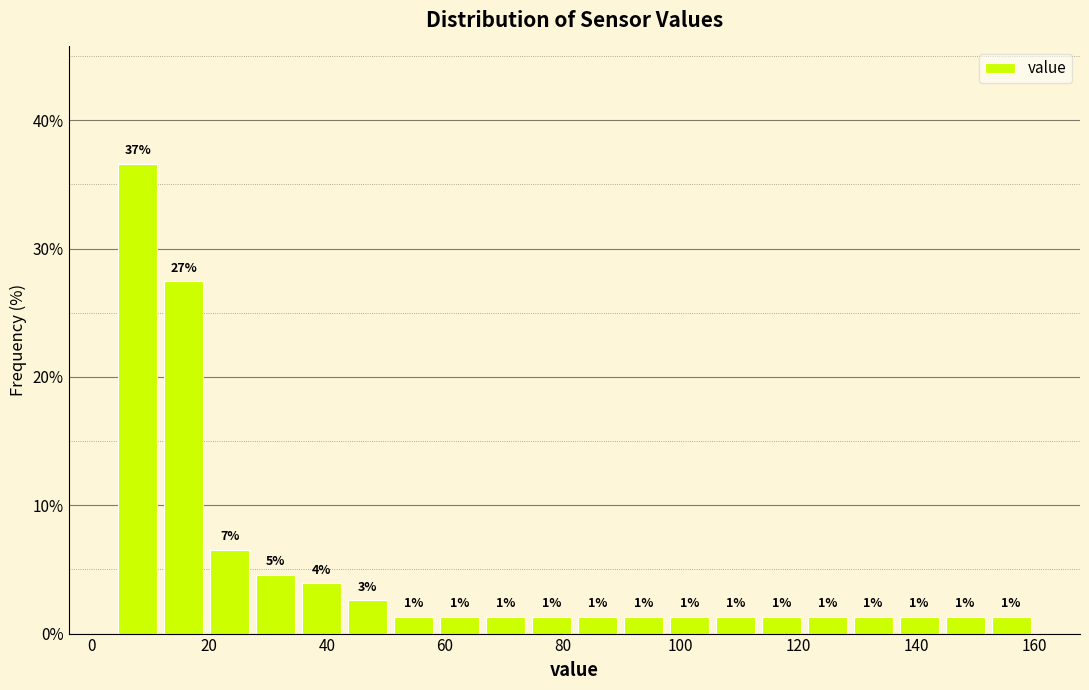

Around what value on the x-axis is the tallest bar? Give the approximate position of its centre, as read against the axis.

8